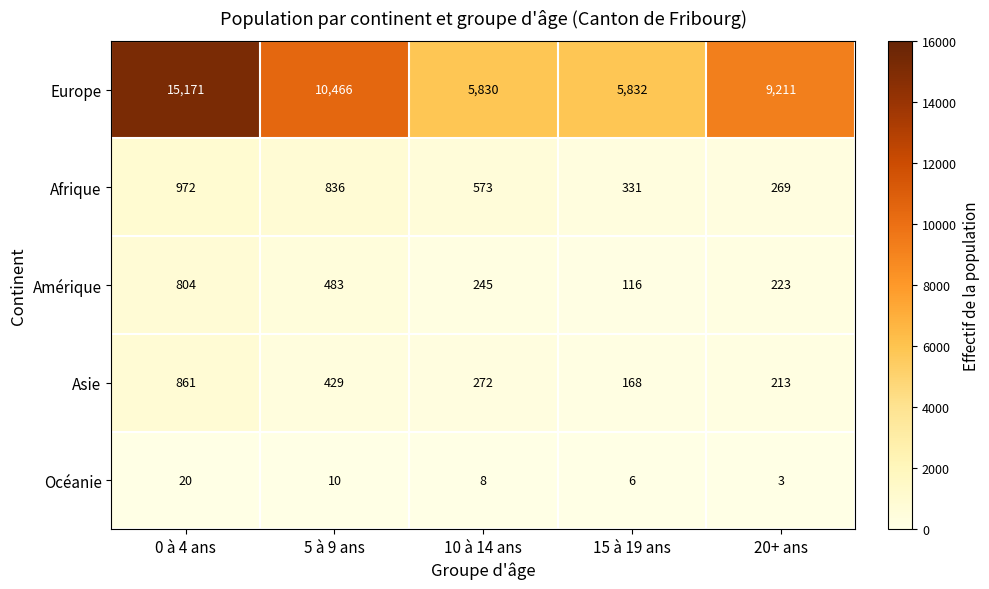

At which category is the sum across all series the highest?

0 à 4 ans